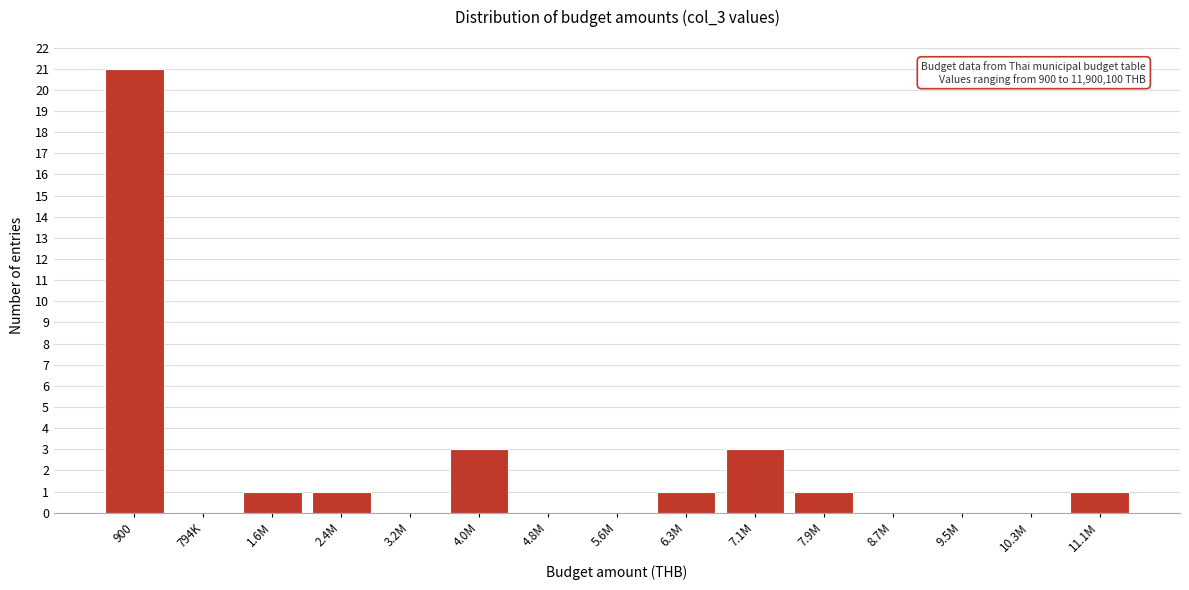

Reading left to right, what are all the values shown in this chart?

900=21	794K=0	1.6M=1	2.4M=1	3.2M=0	4.0M=3	4.8M=0	5.6M=0	6.3M=1	7.1M=3	7.9M=1	8.7M=0	9.5M=0	10.3M=0	11.1M=1